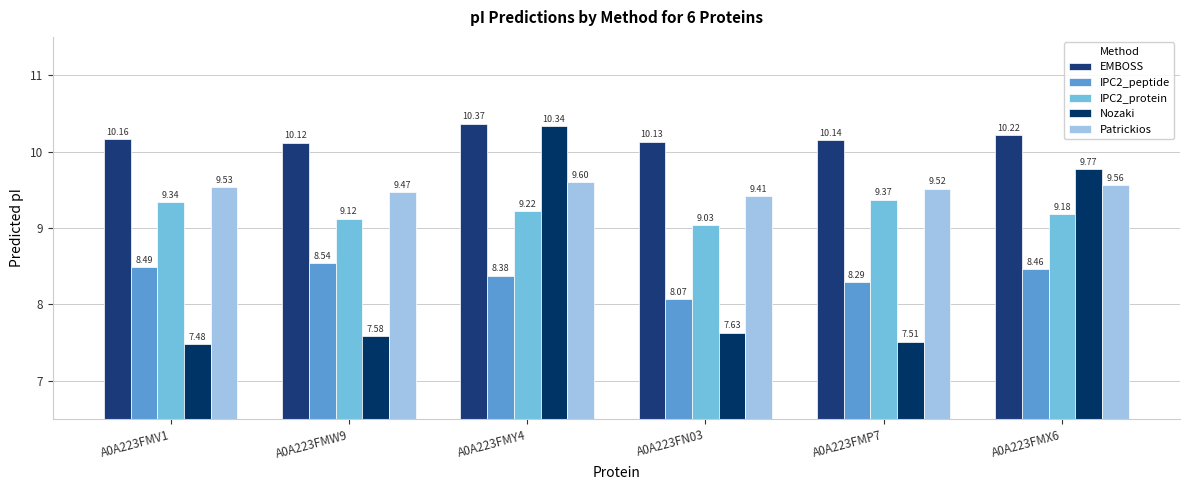

What are all the series names shown in the legend?

EMBOSS, IPC2_peptide, IPC2_protein, Nozaki, Patrickios